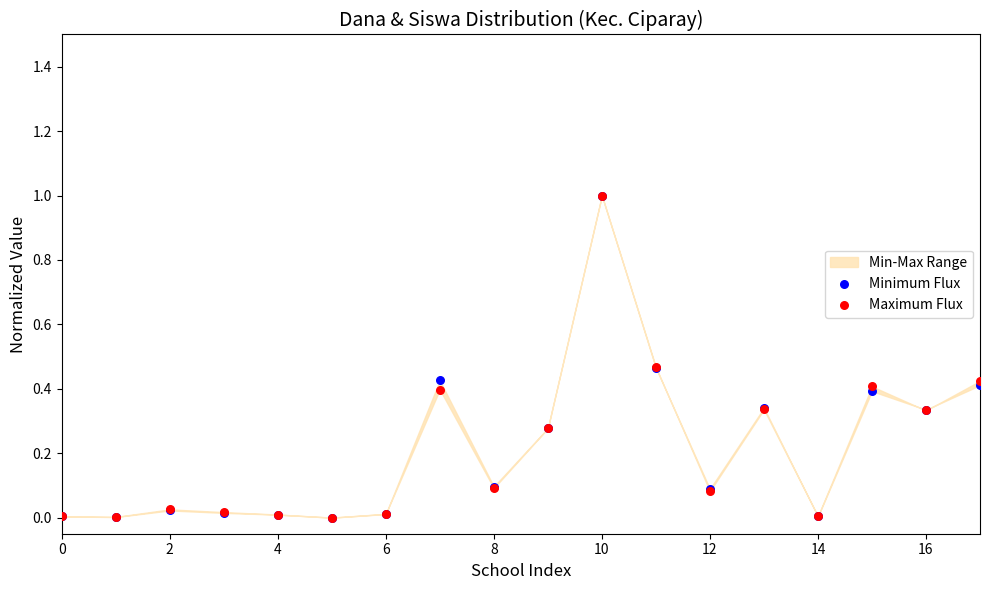

Which series has the widest spread of Y values?

Minimum Flux